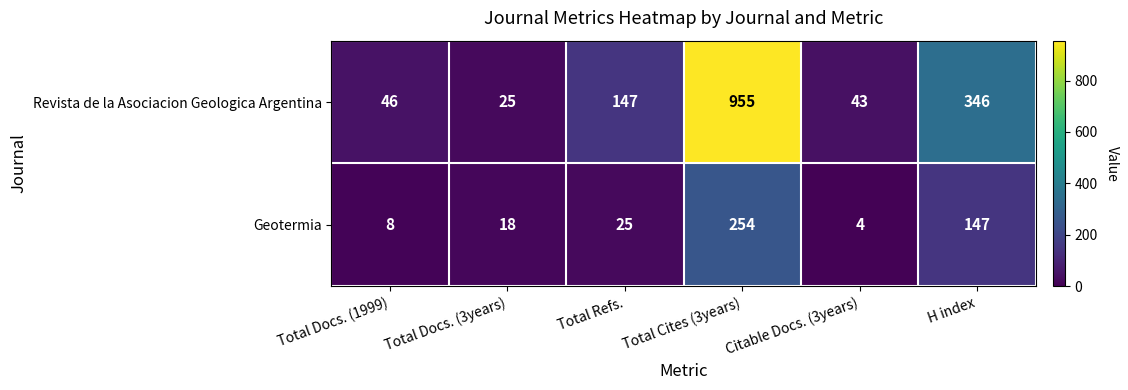

What is the spread (max minus min) of values at Total Docs. (3years)?

7